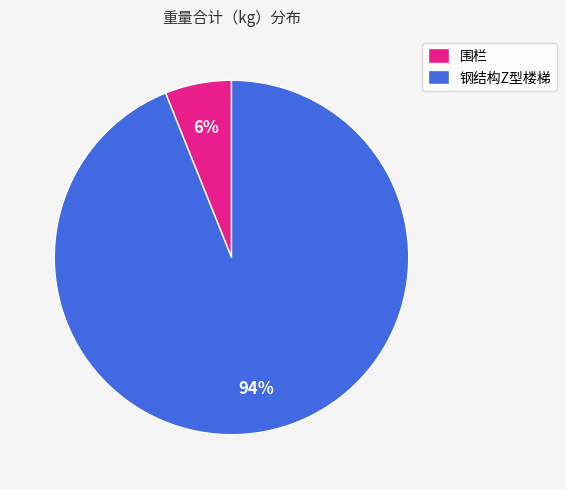

To the nearest percent, what portion does 围栏 represent?

6%